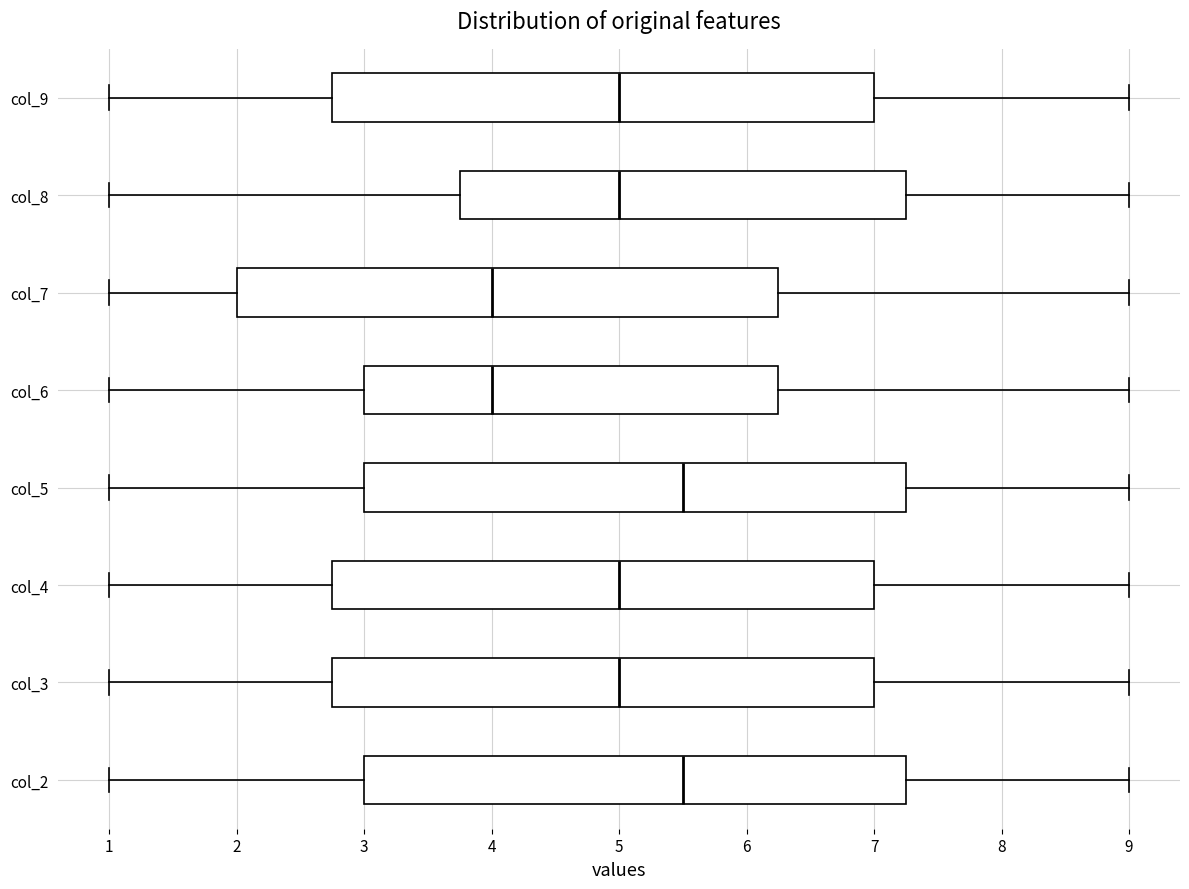

Reading bottom to top, transcribe this box plot: for each box, give where its median line is, the range the box spans, and where its two whiskers end, as read against the x-axis. The values are not printed on the chart, so give them approximately, as read against the axis.

col_2: median 5.5, box 3.0 to 7.3, whiskers 1.0 to 9.0
col_3: median 5.0, box 2.8 to 7.0, whiskers 1.0 to 9.0
col_4: median 5.0, box 2.8 to 7.0, whiskers 1.0 to 9.0
col_5: median 5.5, box 3.0 to 7.3, whiskers 1.0 to 9.0
col_6: median 4.0, box 3.0 to 6.3, whiskers 1.0 to 9.0
col_7: median 4.0, box 2.0 to 6.3, whiskers 1.0 to 9.0
col_8: median 5.0, box 3.8 to 7.3, whiskers 1.0 to 9.0
col_9: median 5.0, box 2.8 to 7.0, whiskers 1.0 to 9.0